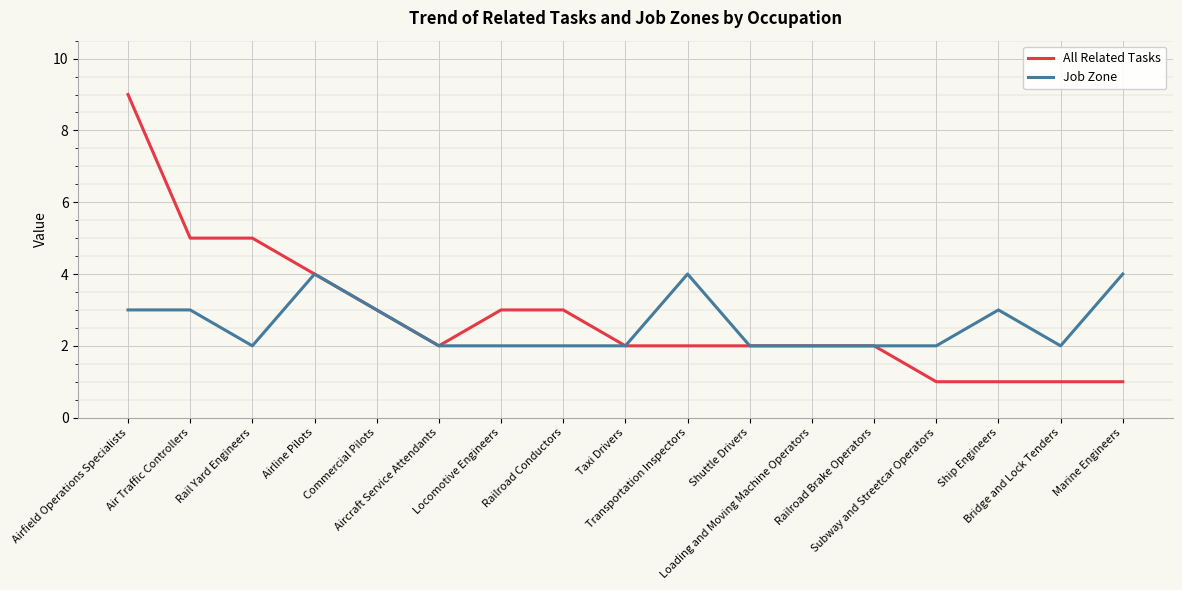

What is the spread (max minus min) of values at Marine Engineers?

3